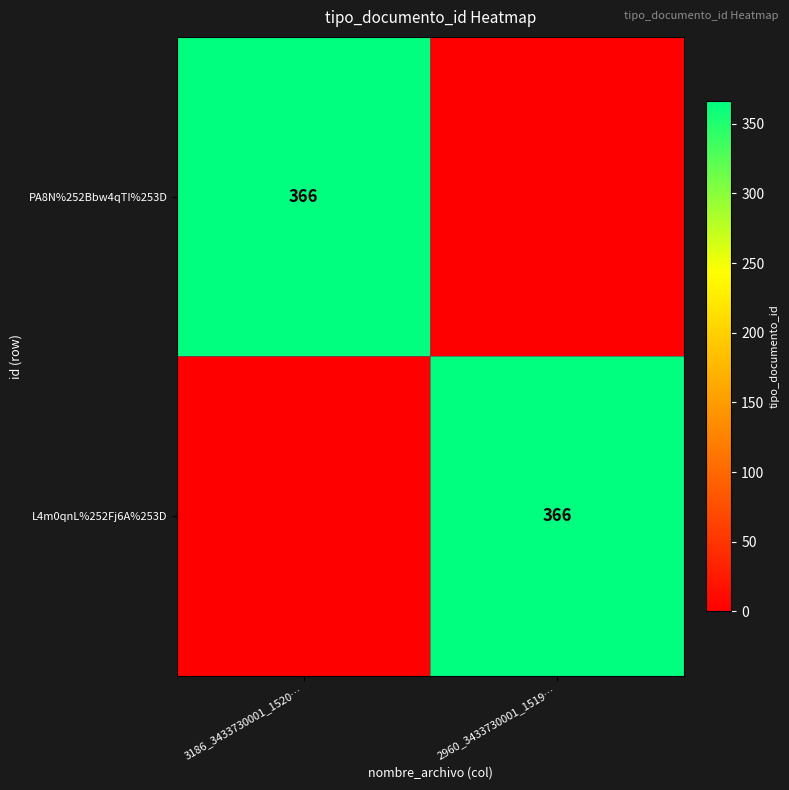

The PA8N%252Bbw4qTI%253D series shows 91 at 3186_3433730001_1520…. True or false?

False